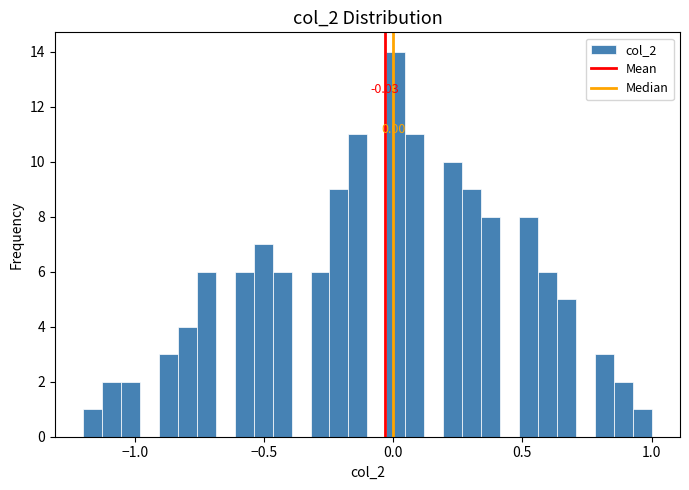

Around what value on the x-axis is the tallest bar? Give the approximate position of its centre, as read against the axis.

0.00